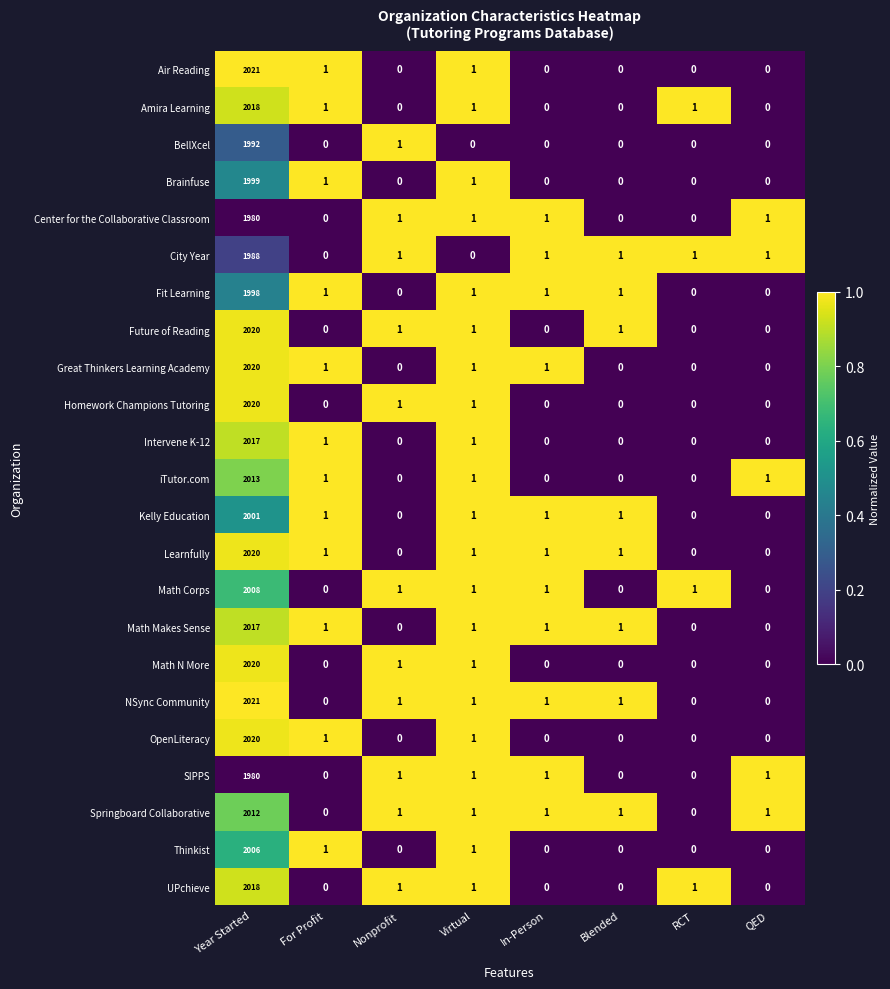

Which label corresponds to the largest value in the chart?

Year Started